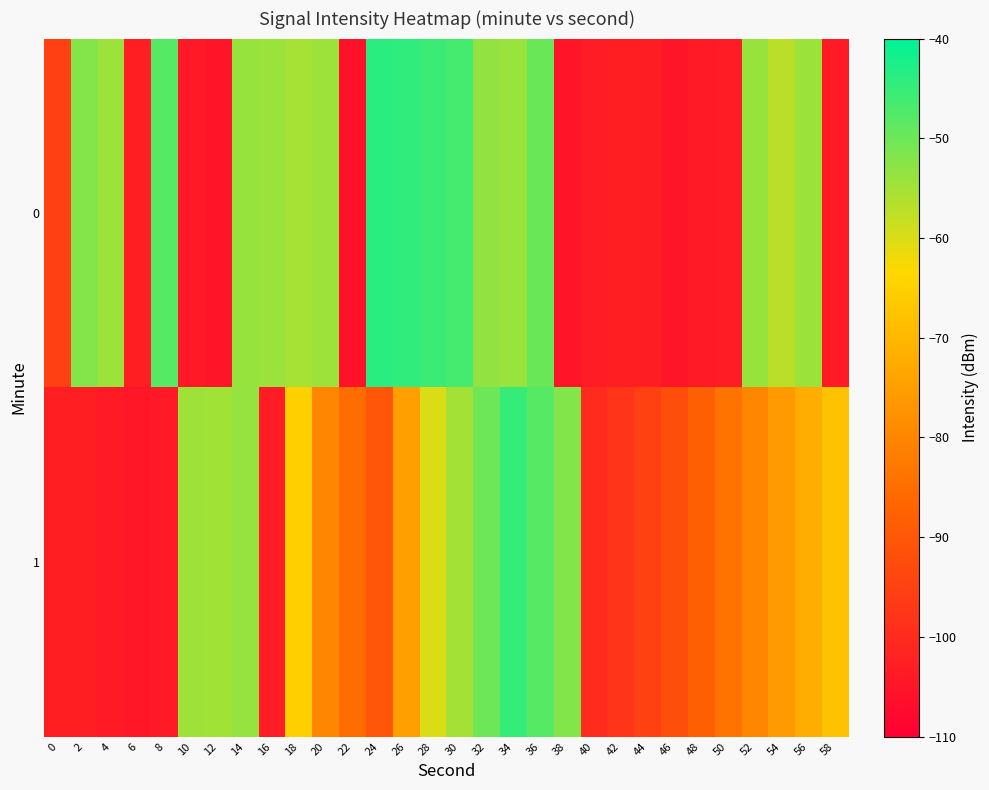

List the series in order of their peak value, lowest first.

1, 0